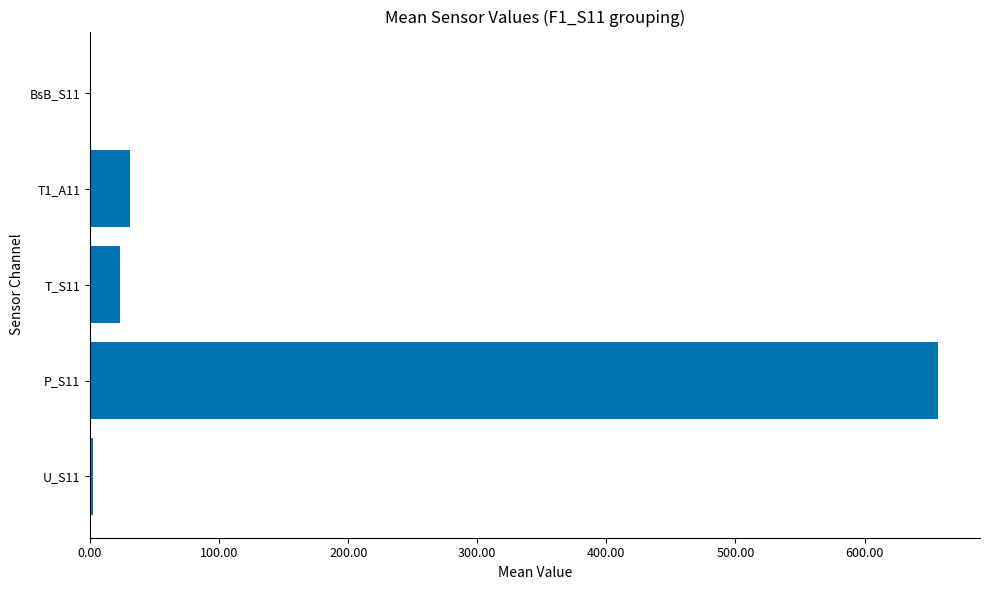

Which label corresponds to the largest value in the chart?

P_S11